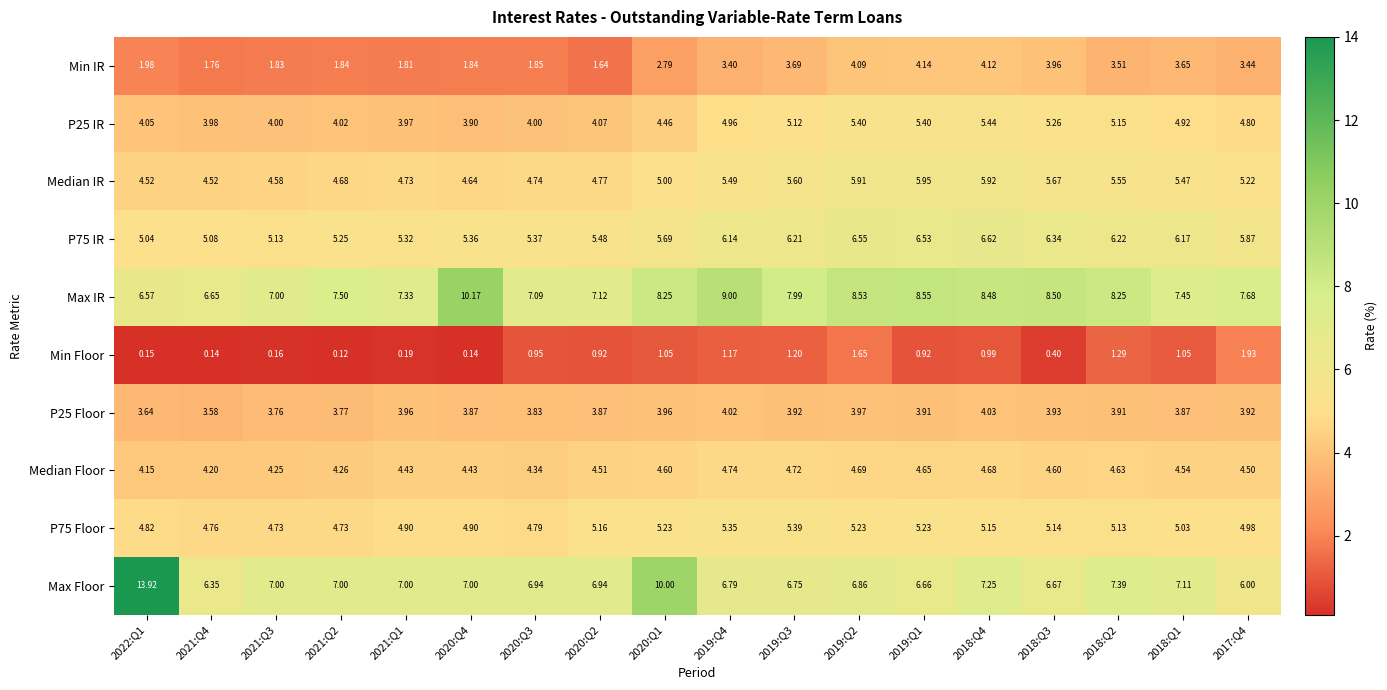

Between 2022:Q1 and 2019:Q3, which series saw the biggest shift?

Max Floor